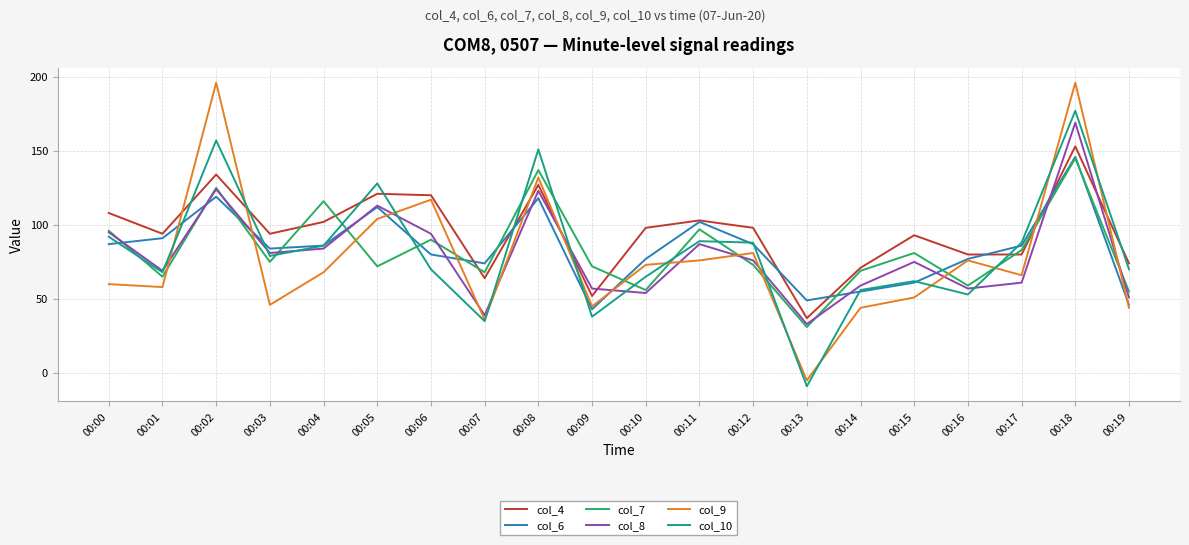

How many lines are shown in the chart?

6